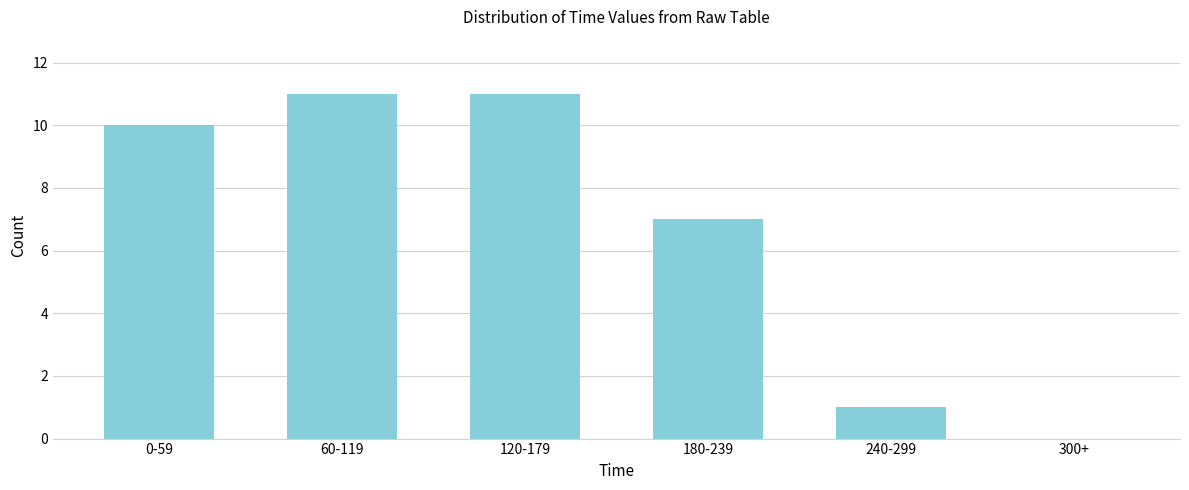

Reading right to left, what are all the values shown in this chart?

300+=0	240-299=1	180-239=7	120-179=11	60-119=11	0-59=10